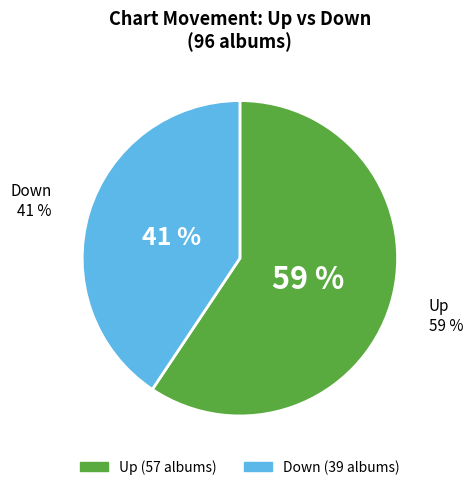

To the nearest percent, what is the combined percentage of up and down?

100%